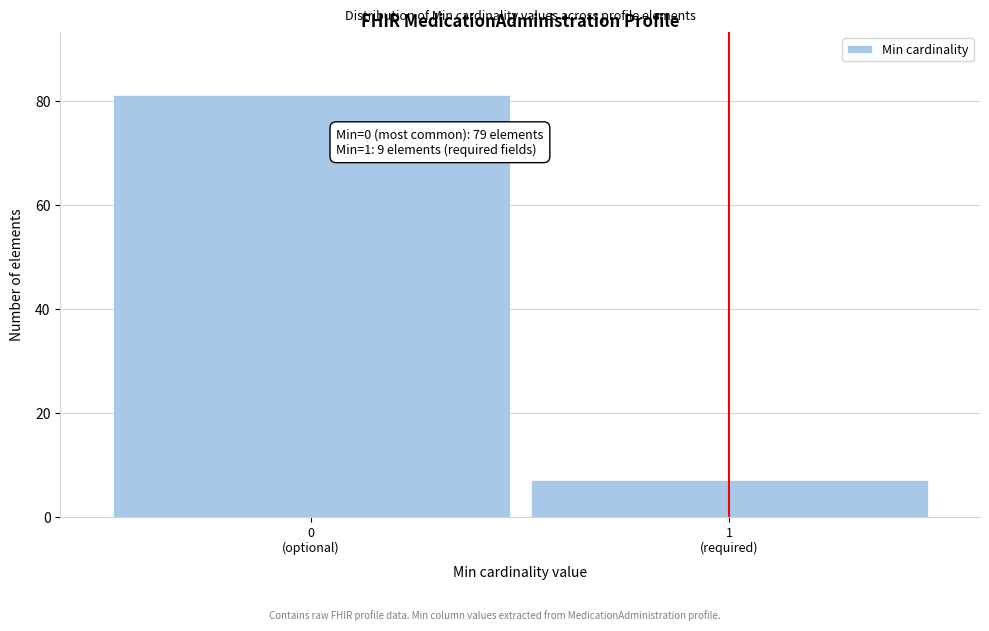

Reading right to left, what are all the values shown in this chart?

7	81